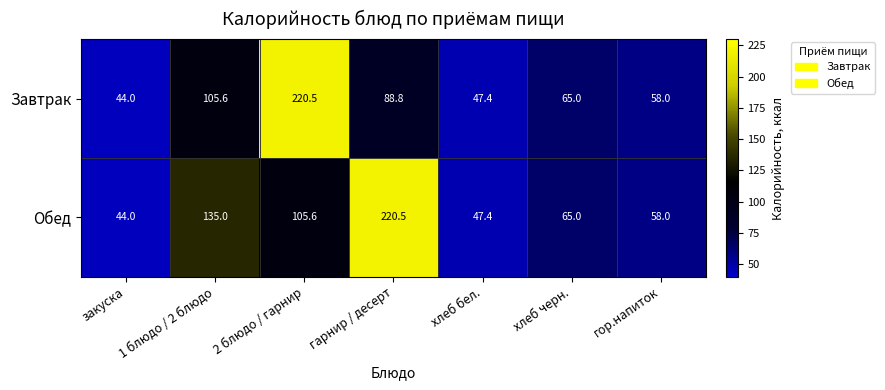

What is the greatest value displayed?

220.5